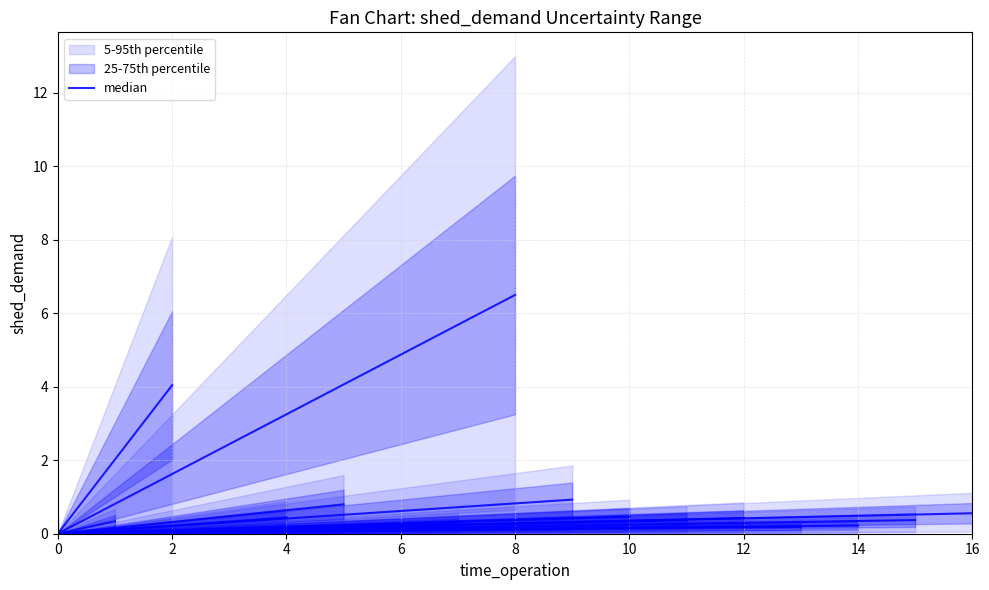

Does the chart display data point markers on the line(s)?

No